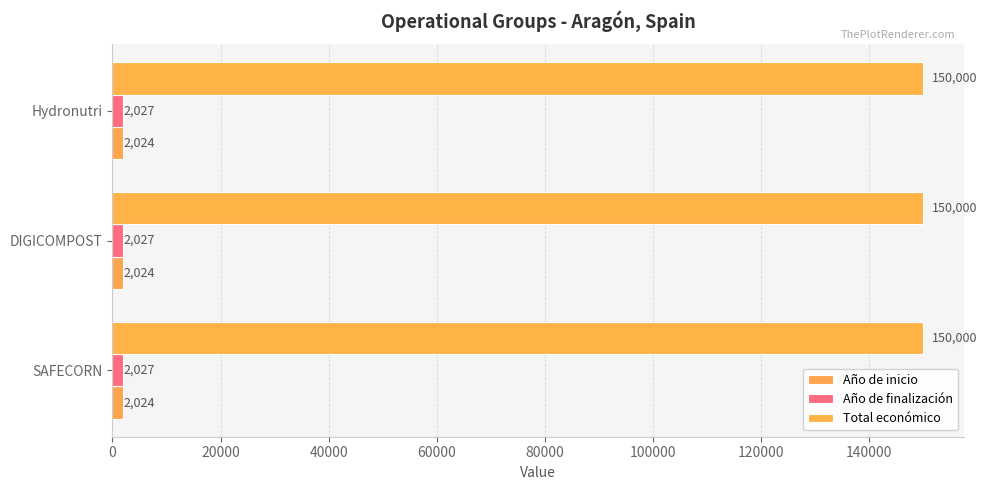

Count the number of categories in the chart.

3